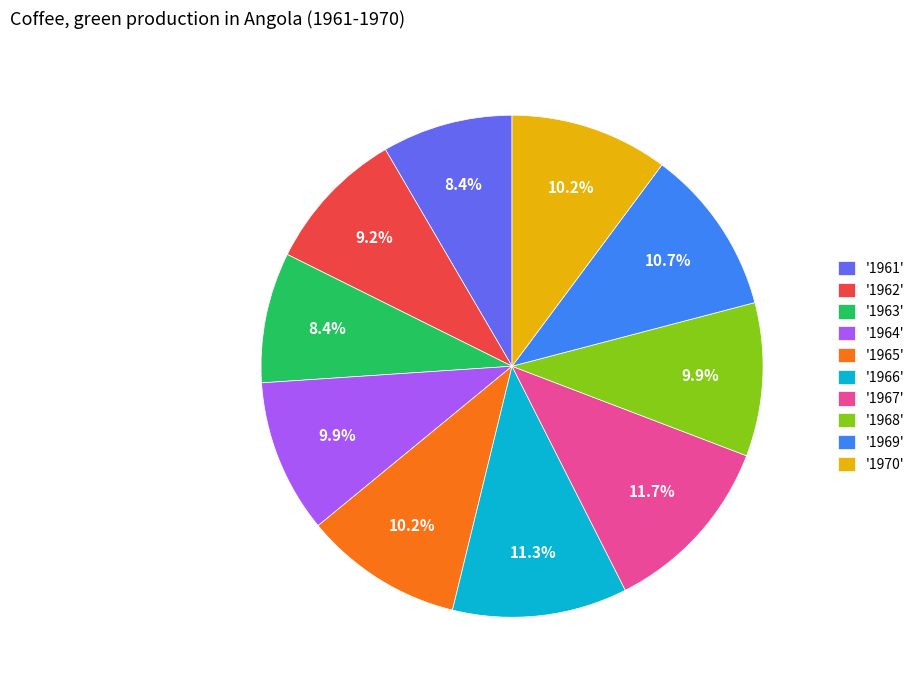

Combined, do '1967' and '1965' account for over 50%?

No